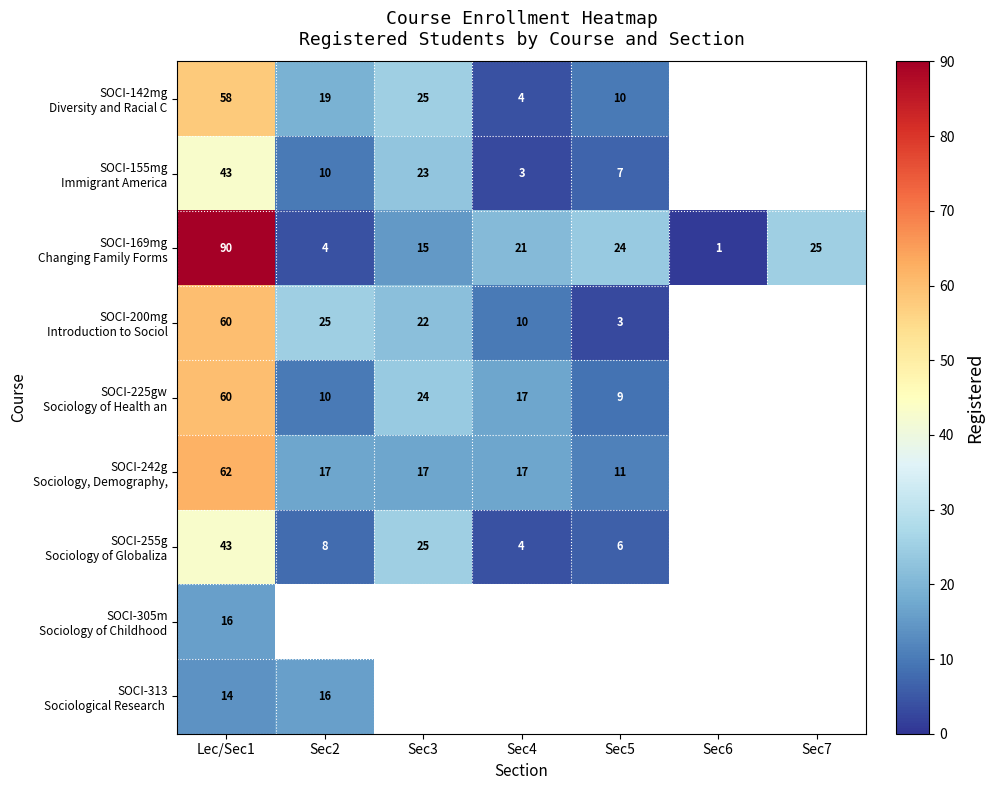

What is the total value across all series at Lec/Sec1?

446